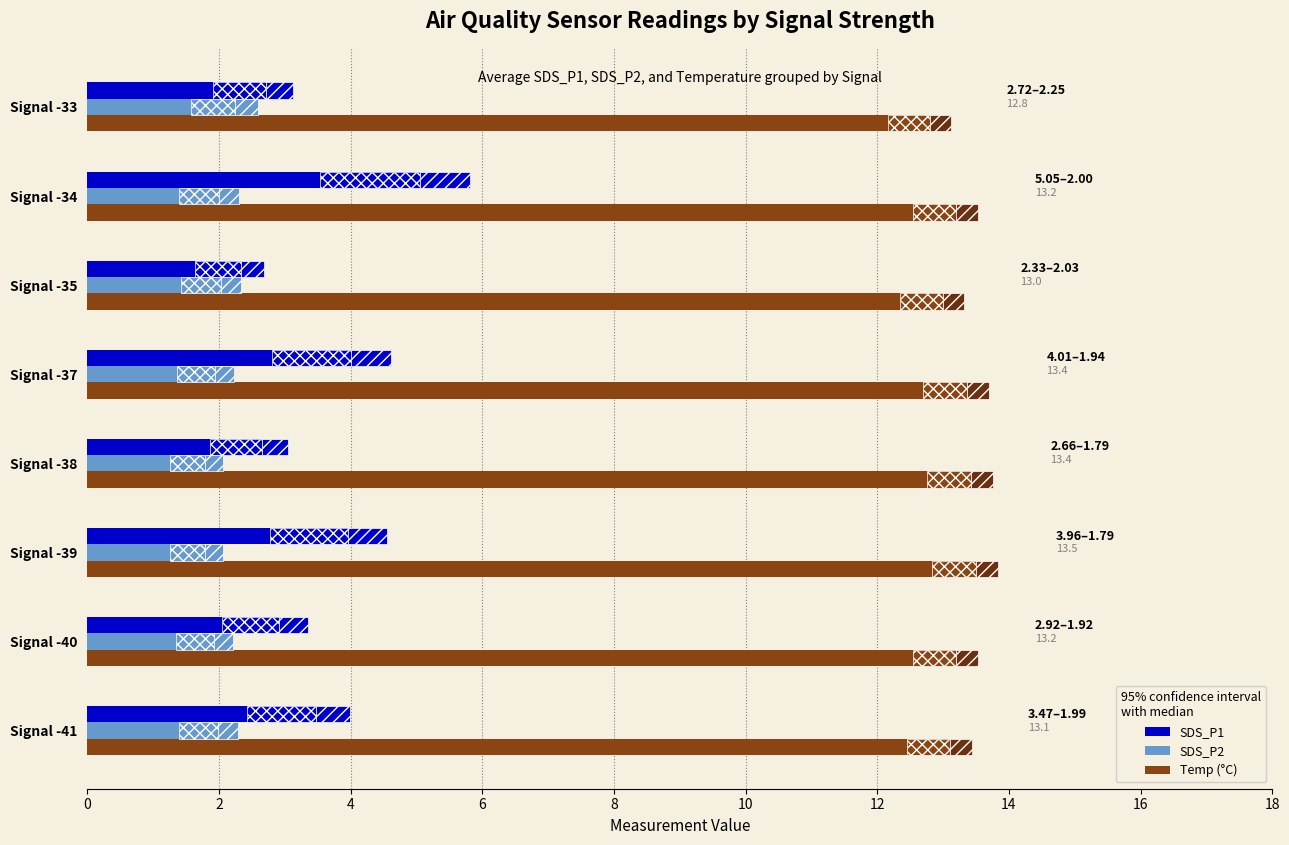

What is the value of the SDS_P1 bar at the 6th from the left?

2.3